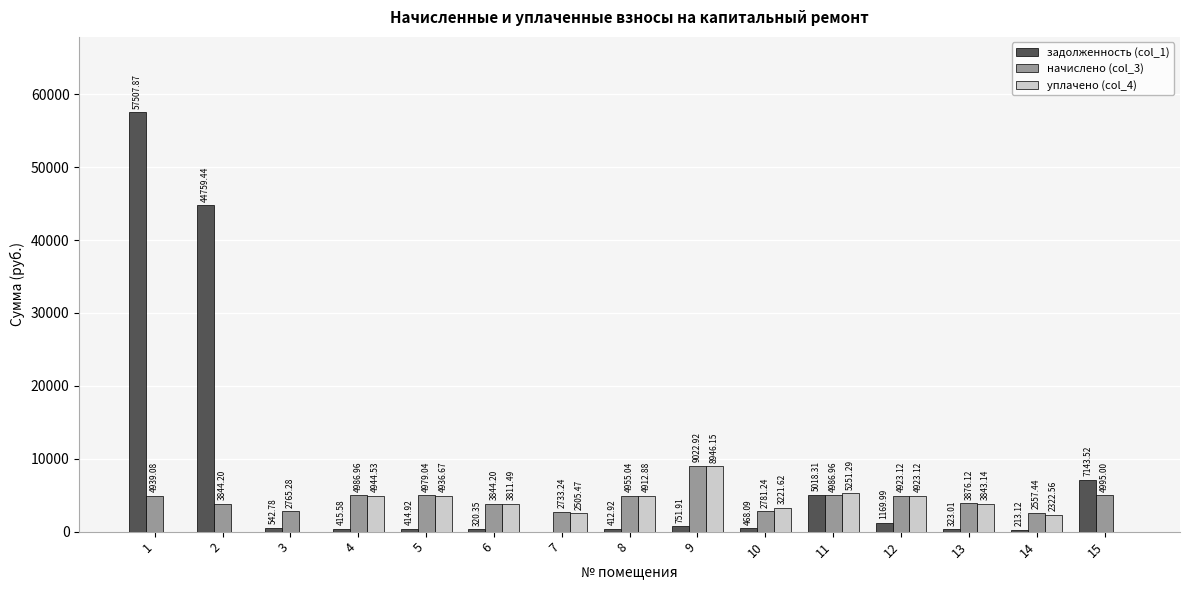

What is the sum of all уплачено (col_4) values?

49618.9